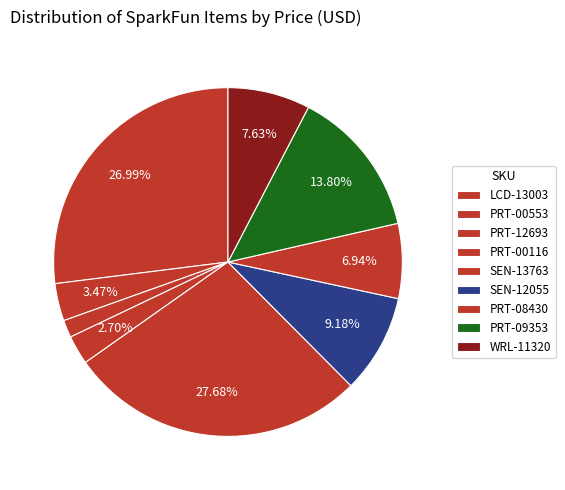

Does any single category account for the majority?

No